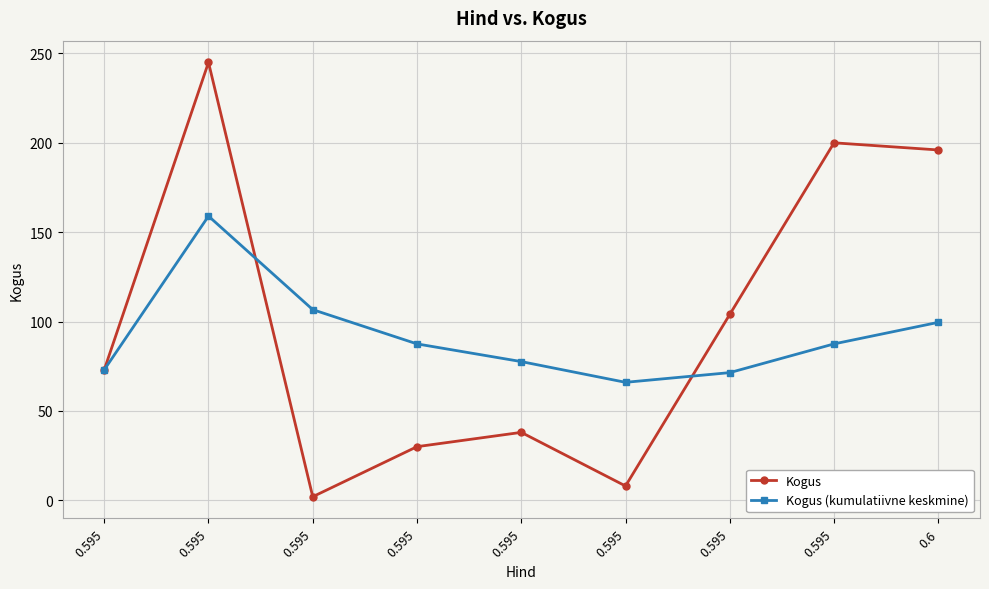

How many lines are shown in the chart?

2